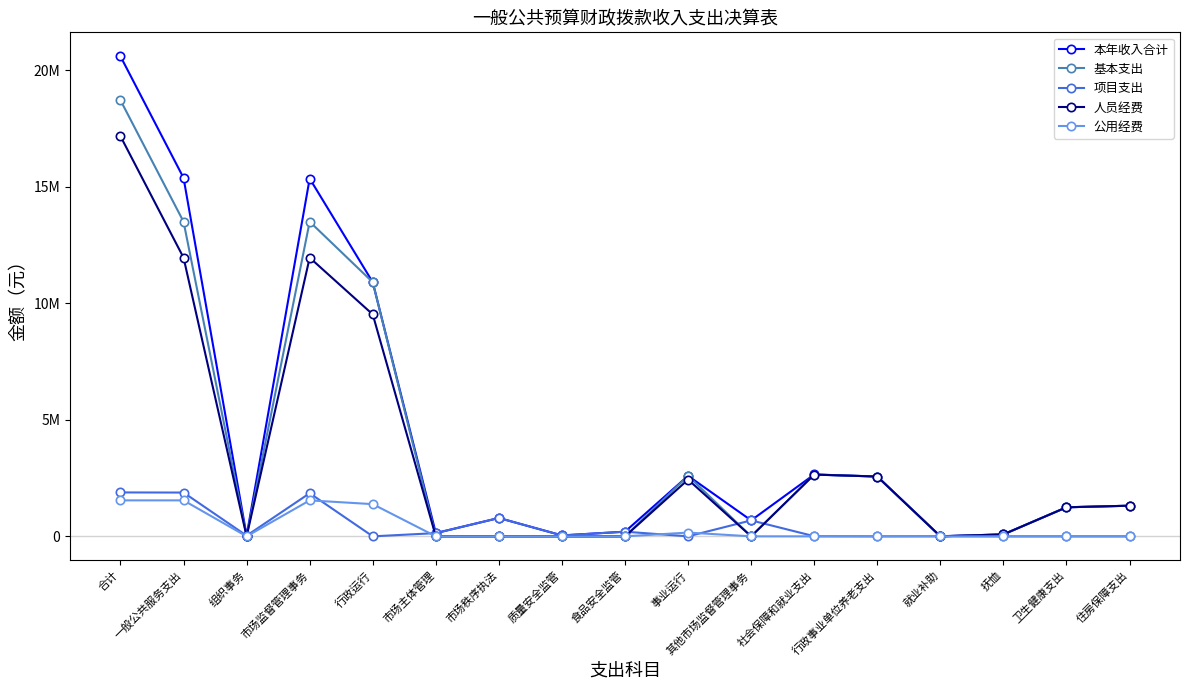

What are all the series names shown in the legend?

本年收入合计, 基本支出, 项目支出, 人员经费, 公用经费